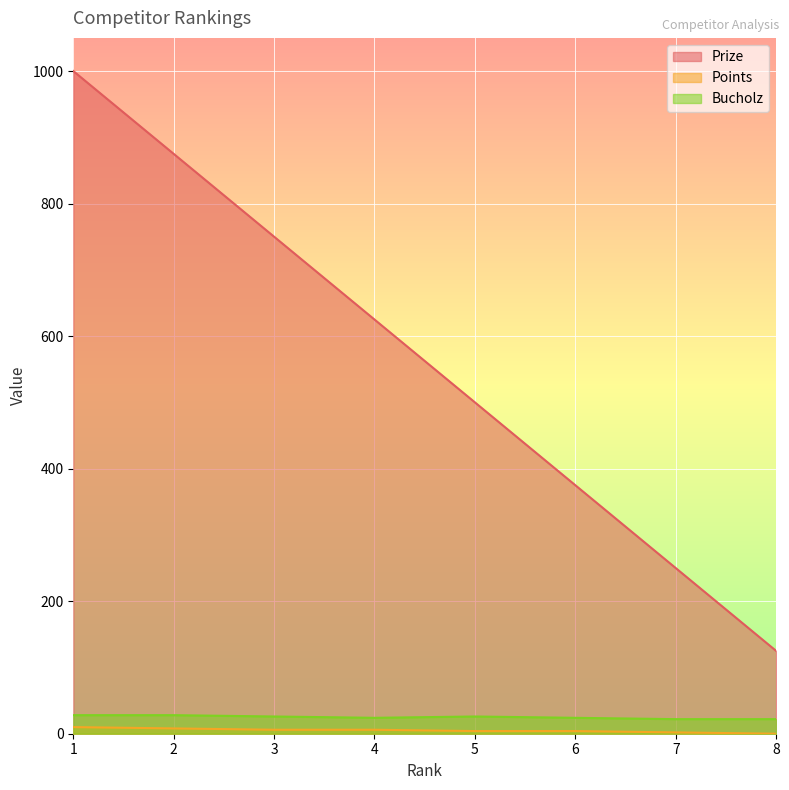

What is the lowest value of the Bucholz series?

22